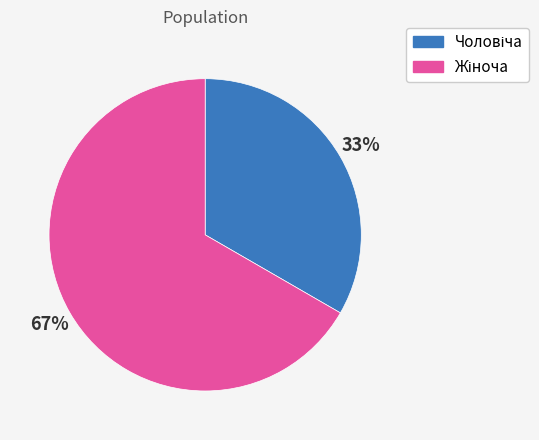

Does any single category account for the majority?

Yes